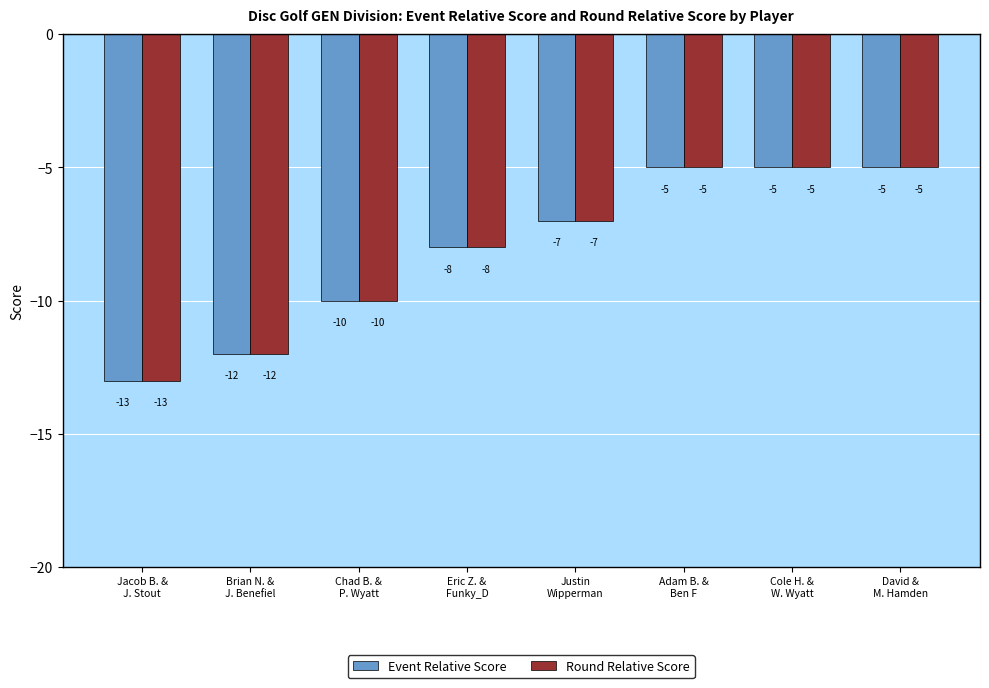

What is the difference between the maximum and second lowest values in the Round Relative Score series?

7